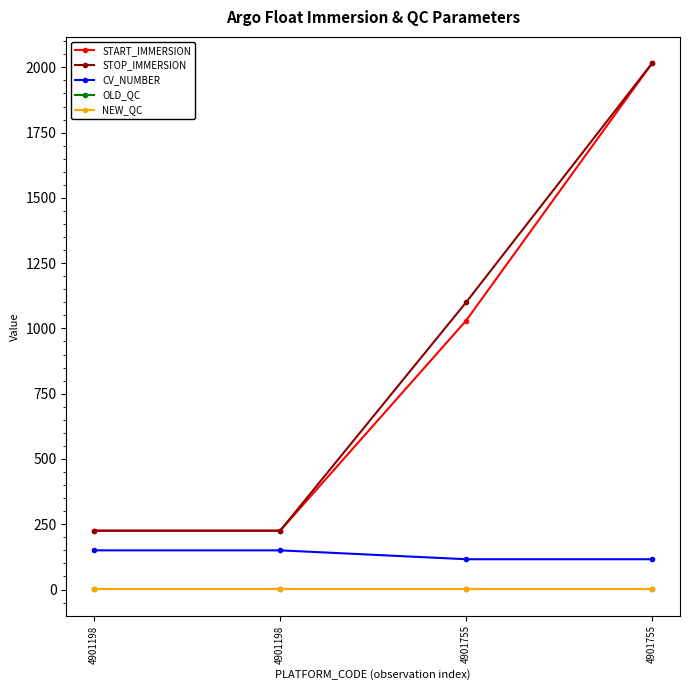

List the series in order of their peak value, highest first.

START_IMMERSION, STOP_IMMERSION, CV_NUMBER, NEW_QC, OLD_QC